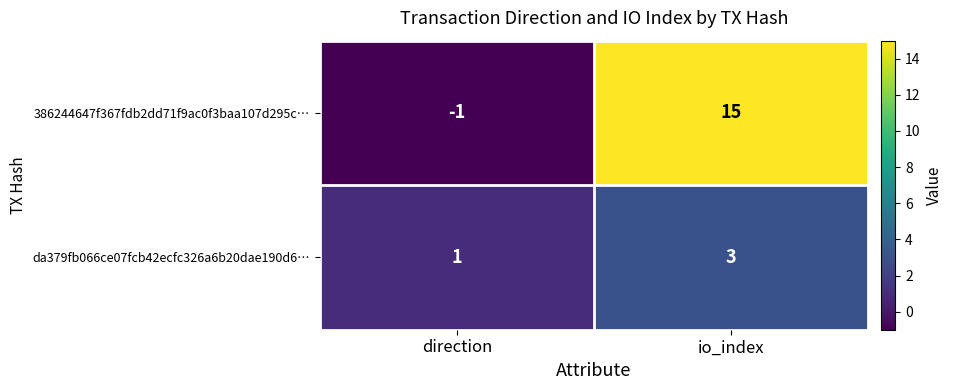

Which category has the lowest value in the 386244647f367fdb2dd71f9ac0f3baa107d295c… series?

direction